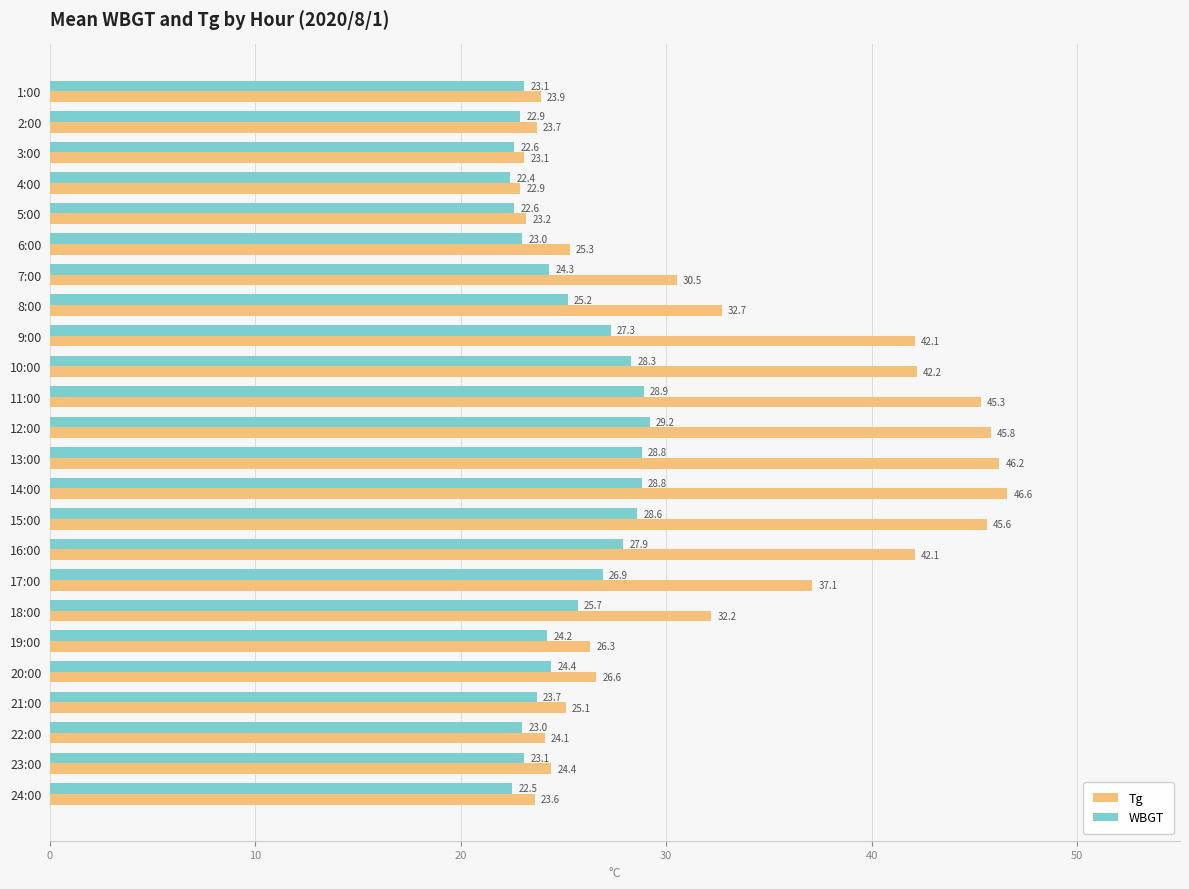

Rank the series by their maximum value, from highest to lowest.

Tg, WBGT